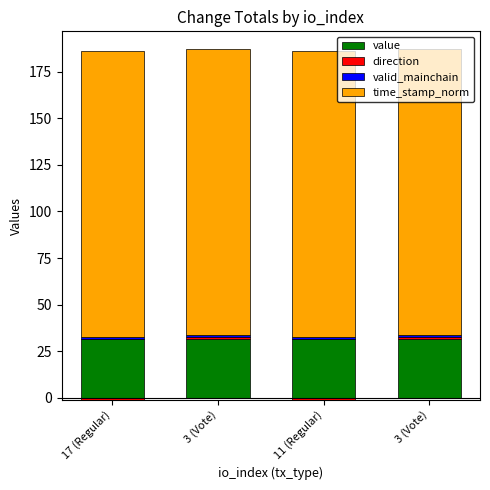

Which series has the widest spread of values?

direction